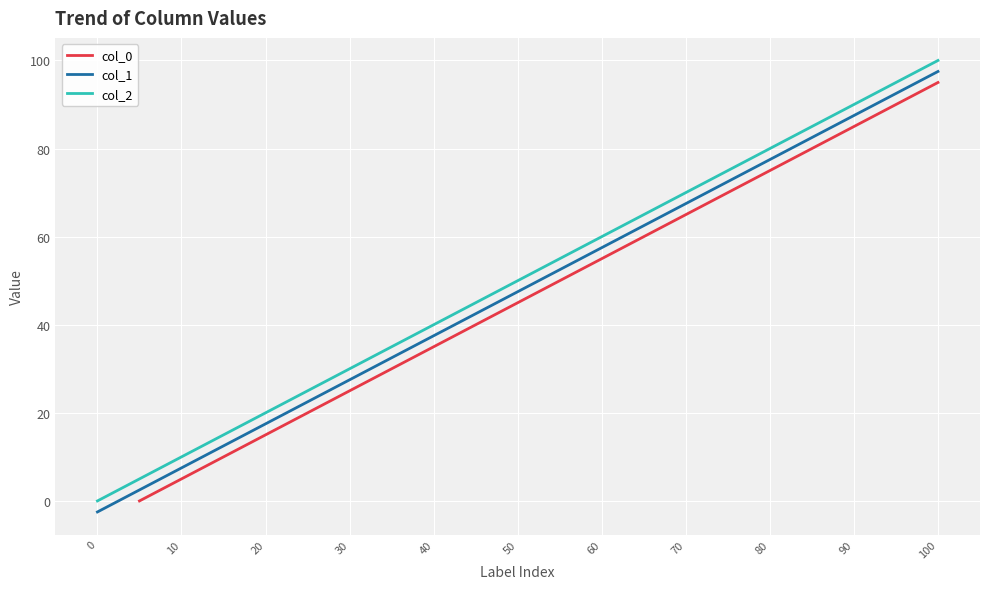

At which label is col_2 closest to 50?

50